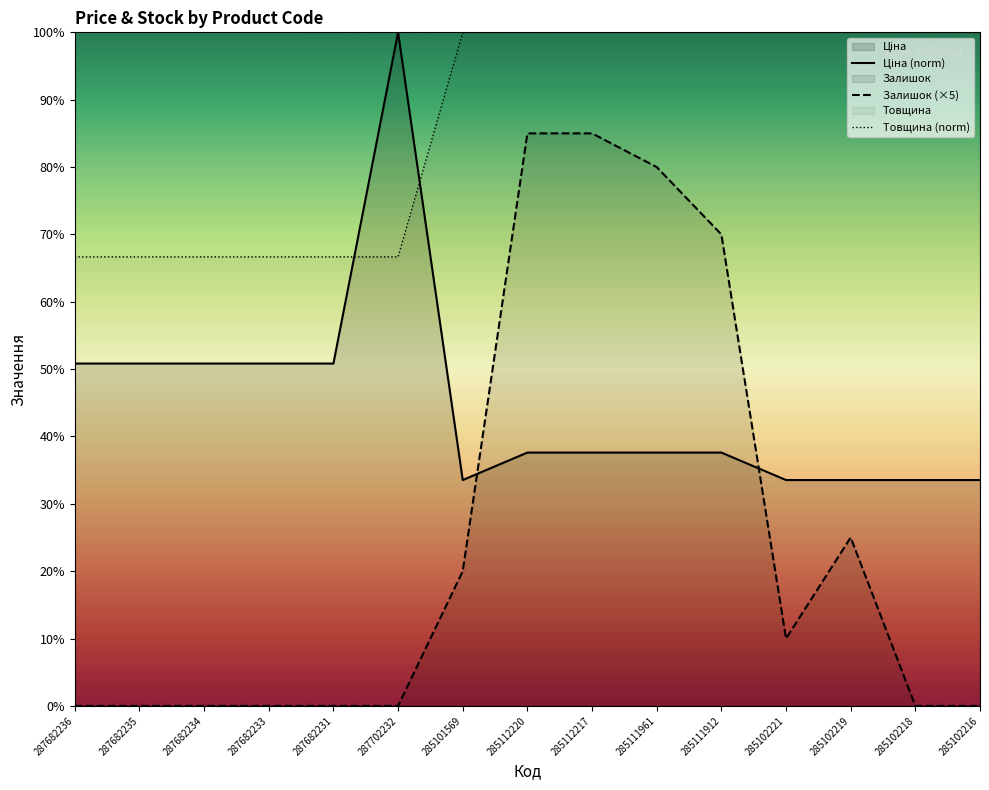

Is the value of Товщина at 285102218 greater than the value of Ціна at 285101569?

Yes